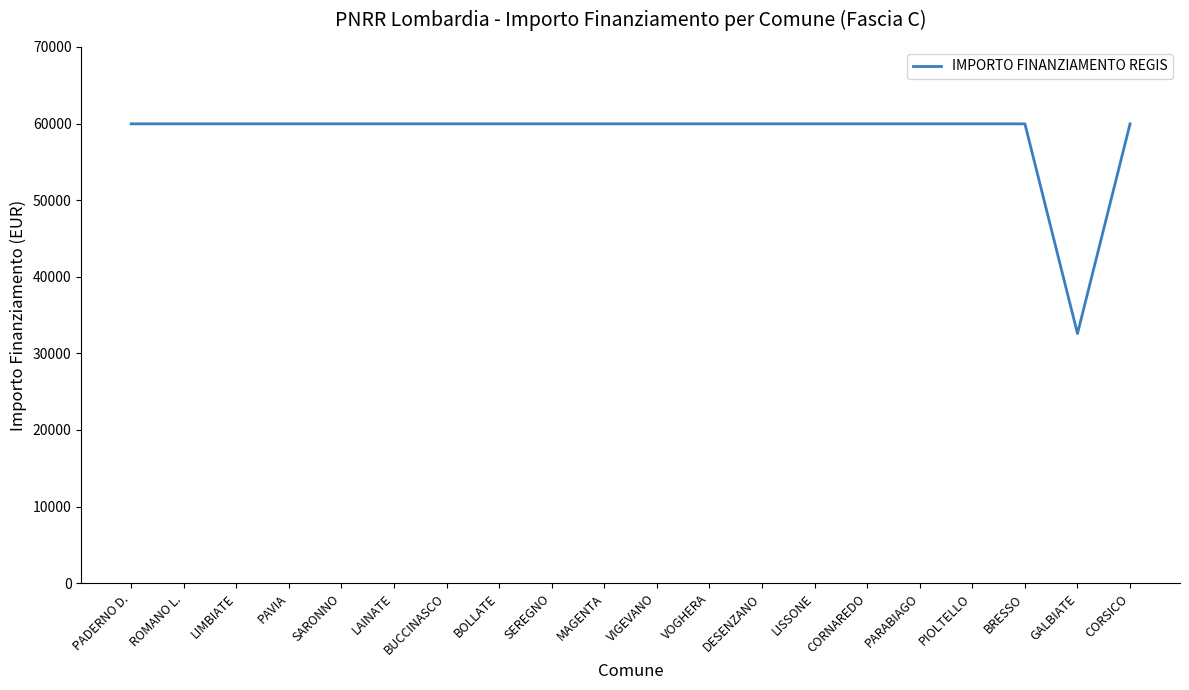

What is the change in value from PIOLTELLO to GALBIATE?

-27377